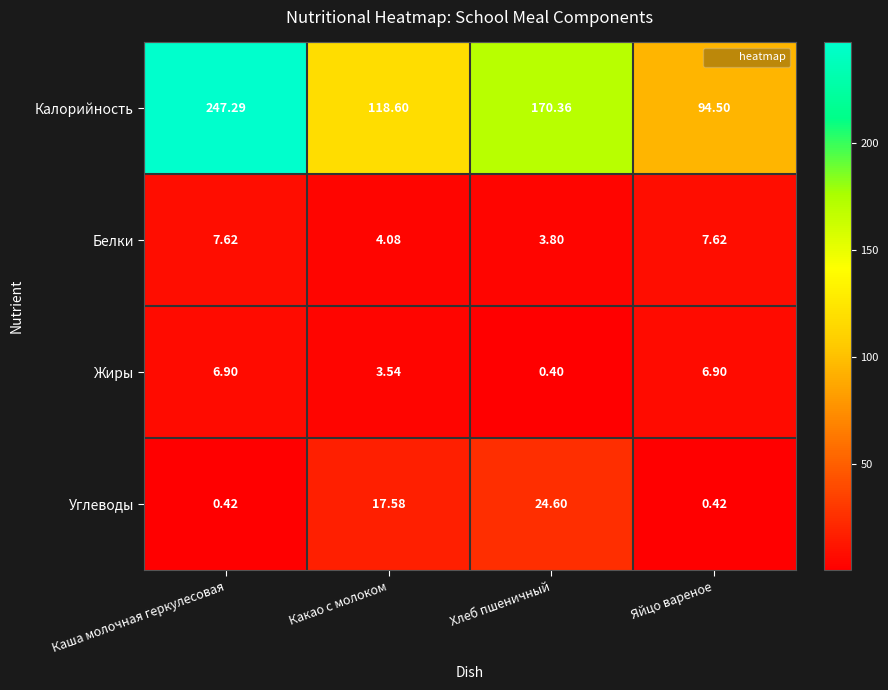

Where does the Жиры series first go above 6?

Каша молочная геркулесовая